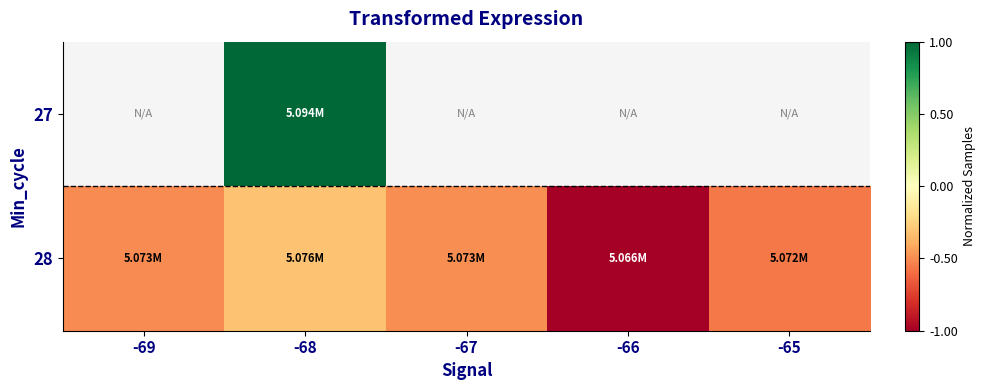

What is the minimum value shown in the chart?

-1.0